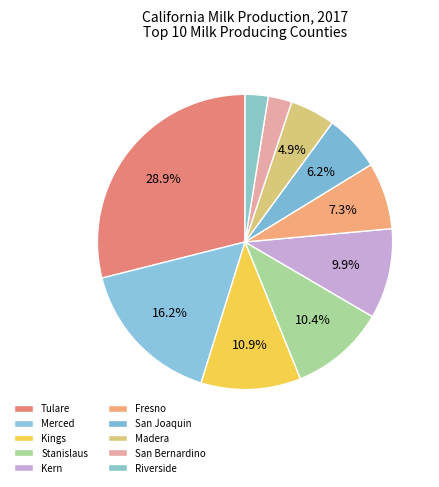

How many slices are in this pie chart?

10